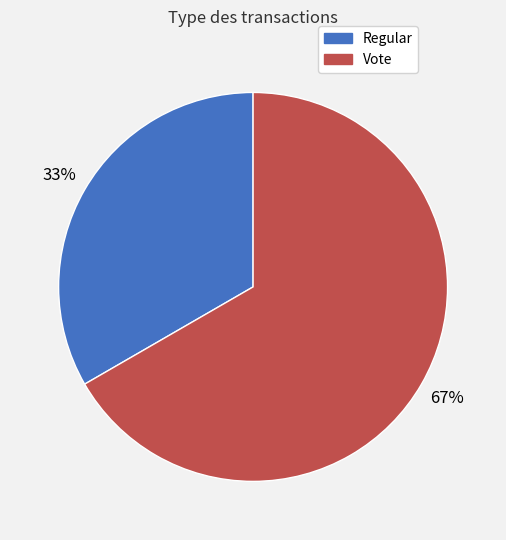

The Vote slice represents 60% of the pie. True or false?

False